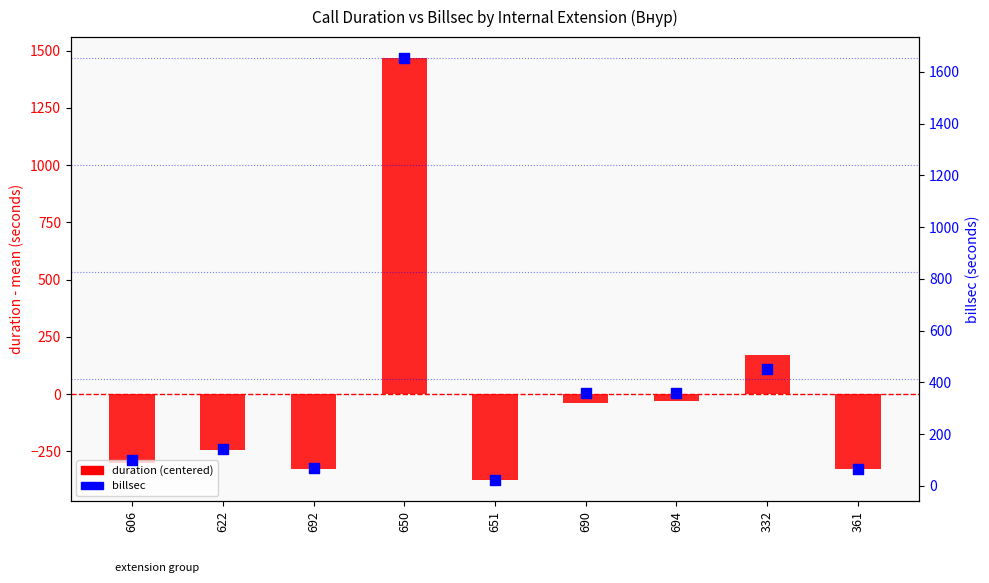

Is the value of billsec at 651 greater than the value of duration (centered) at 622?

Yes